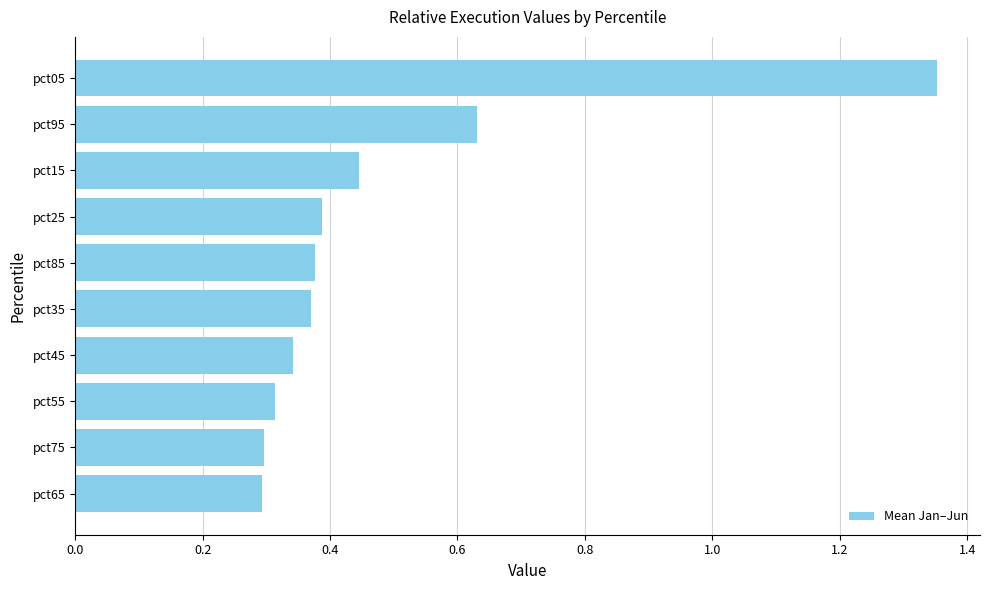

Which label corresponds to the largest value in the chart?

pct05